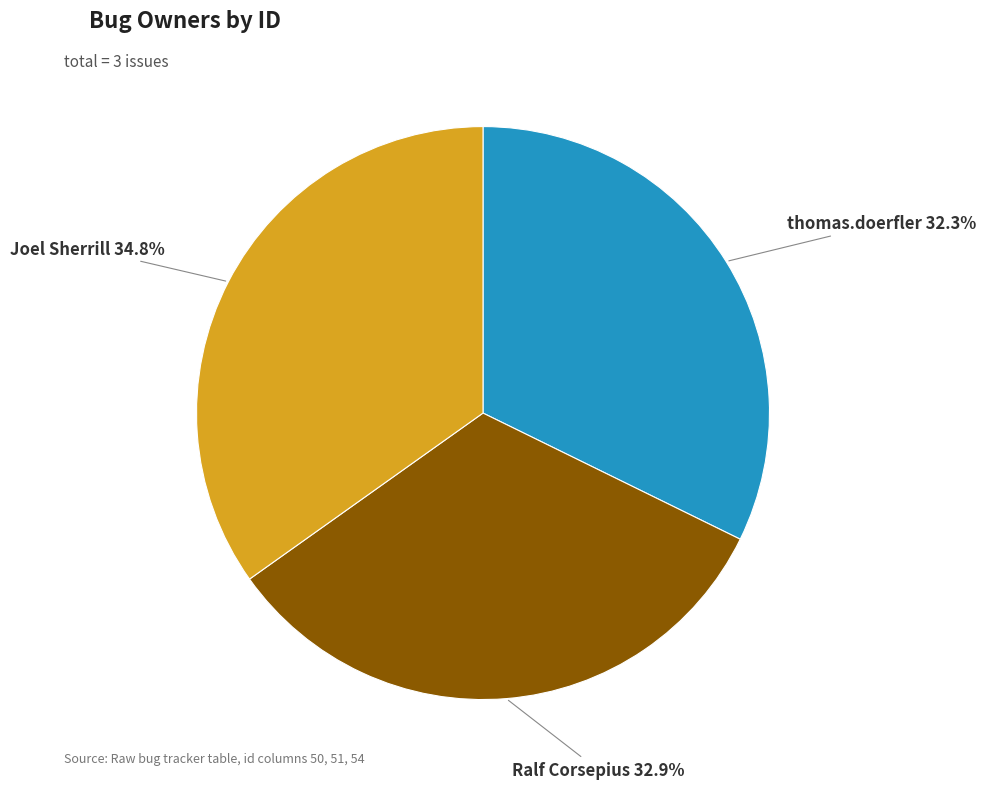

Does Joel Sherrill account for over 50% of the chart?

No